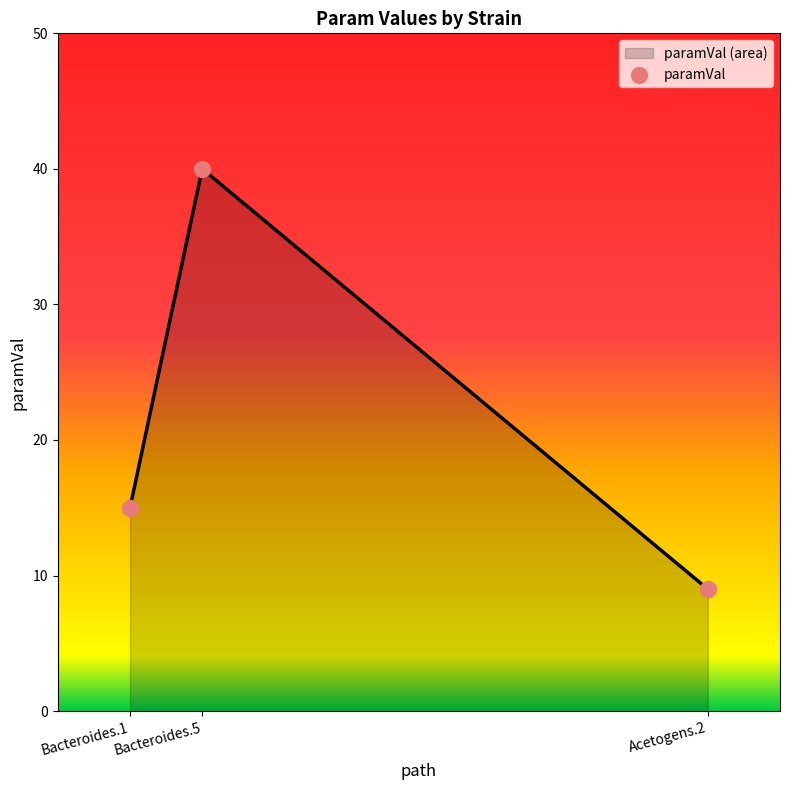

What is the change in value from Bacteroides.5 to Acetogens.2?

-31